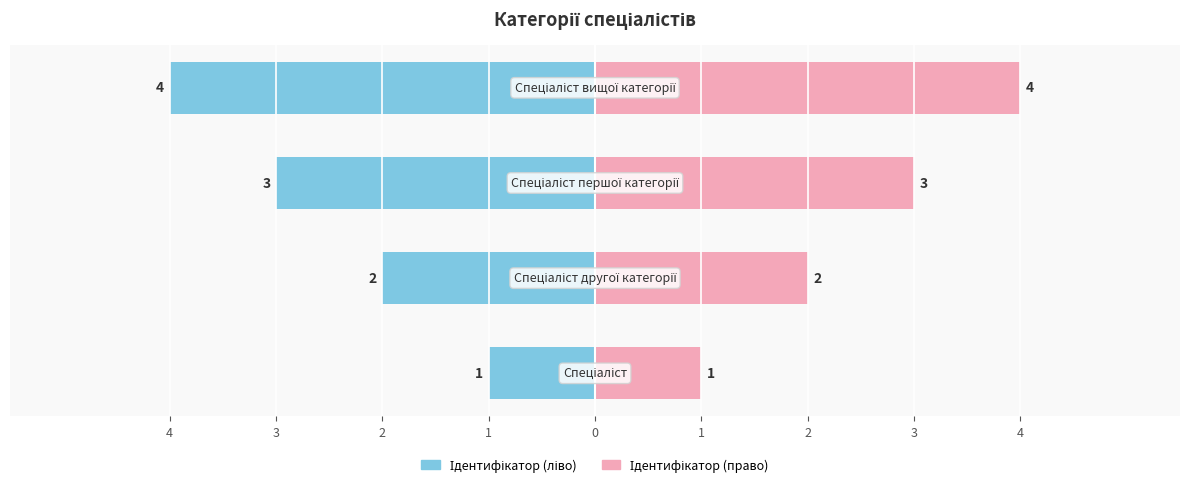

How many bars are there in each group?

2